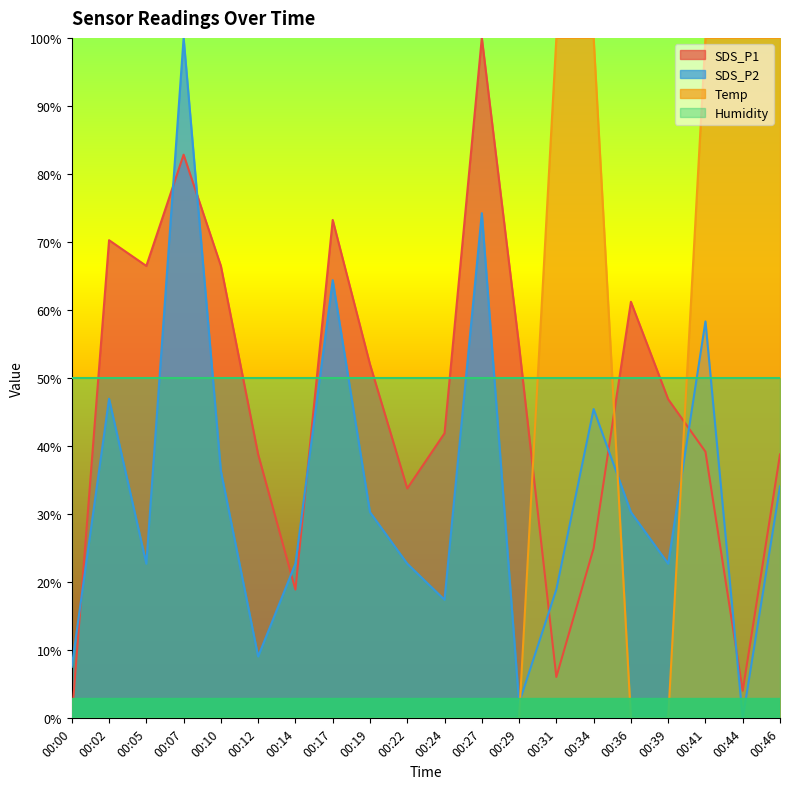

After their last crossing, which series has the higher values: Temp or SDS_P2?

Temp